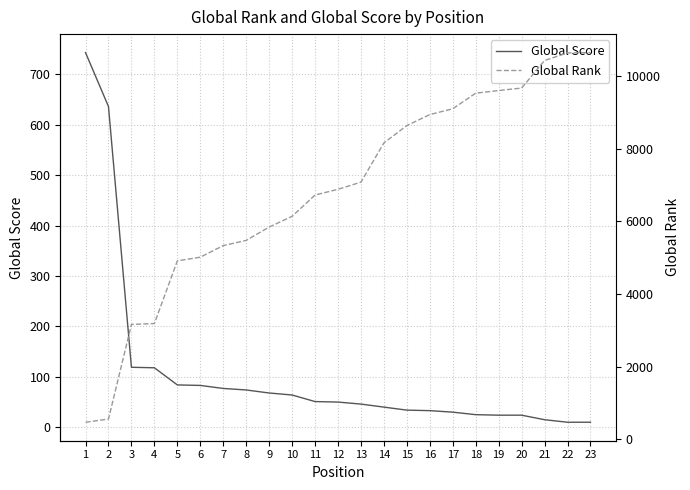

Reading right to left, transcribe all the data shown in this chart.

Global Score: 23=10	22=10	21=15	20=24	19=24	18=25	17=30	16=33	15=34	14=40	13=46	12=50	11=51	10=64	9=68	8=74	7=77	6=83	5=84	4=118	3=119	2=636	1=743
Global Rank: 23=10653	22=10645	21=10436	20=9676	19=9607	18=9535	17=9105	16=8945	15=8642	14=8164	13=7083	12=6886	11=6728	10=6142	9=5845	8=5478	7=5334	6=5015	5=4914	4=3186	3=3163	2=555	1=467